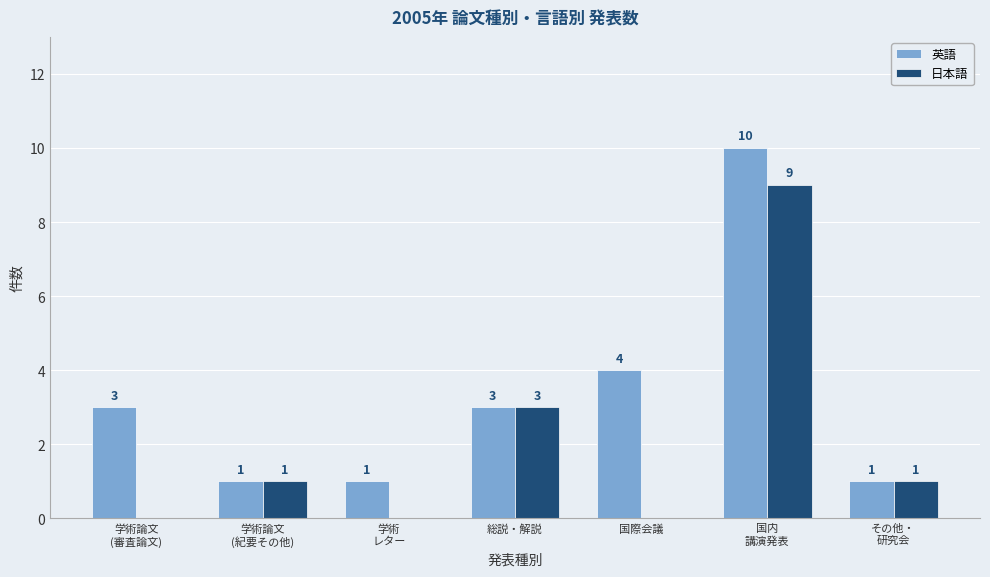

Read the 英語 value at 総説・解説.

3